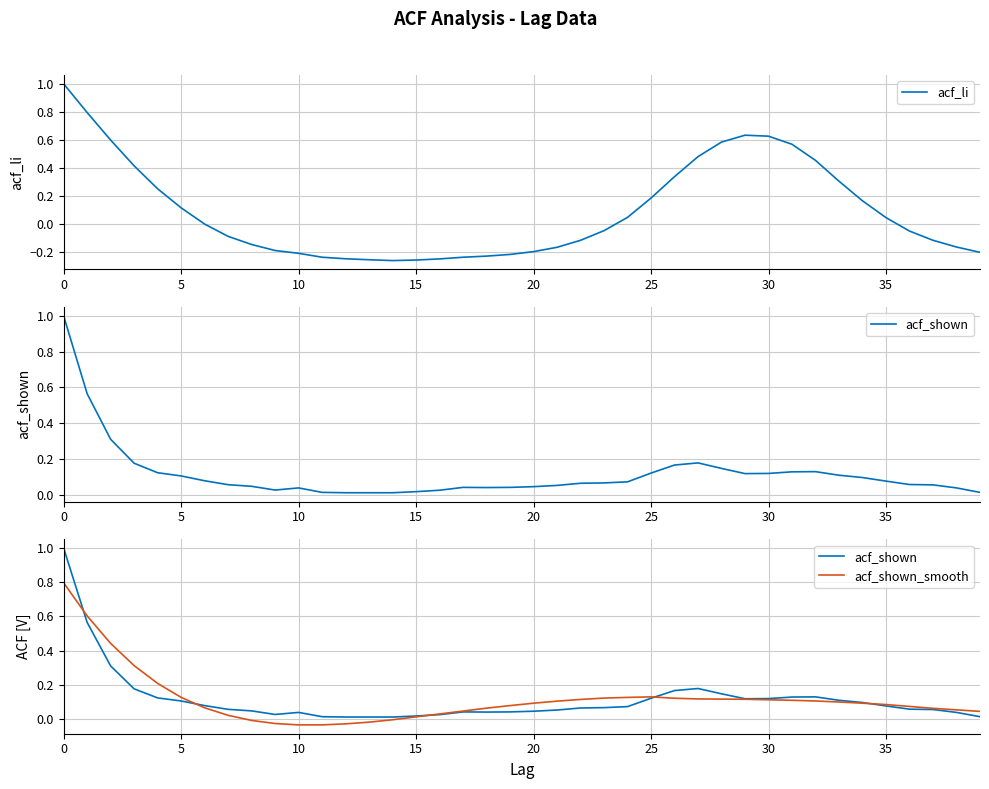

Reading left to right, transcribe all the data shown in this chart.

acf_li: 1.0	0.8	0.6	0.4	0.2	0.1	-0.0	-0.1	-0.1	-0.2	-0.2	-0.2	-0.2	-0.3	-0.3	-0.3	-0.3	-0.2	-0.2	-0.2	-0.2	-0.2	-0.1	-0.0	0.0	0.2	0.3	0.5	0.6	0.6	0.6	0.6	0.5	0.3	0.2	0.0	-0.1	-0.1	-0.2	-0.2
acf_shown: 1.0	0.6	0.3	0.2	0.1	0.1	0.1	0.1	0.0	0.0	0.0	0.0	0.0	0.0	0.0	0.0	0.0	0.0	0.0	0.0	0.0	0.1	0.1	0.1	0.1	0.1	0.2	0.2	0.1	0.1	0.1	0.1	0.1	0.1	0.1	0.1	0.1	0.1	0.0	0.0
acf_shown_smooth: 0.8	0.6	0.4	0.3	0.2	0.1	0.1	0.0	-0.0	-0.0	-0.0	-0.0	-0.0	-0.0	-0.0	0.0	0.0	0.0	0.1	0.1	0.1	0.1	0.1	0.1	0.1	0.1	0.1	0.1	0.1	0.1	0.1	0.1	0.1	0.1	0.1	0.1	0.1	0.1	0.1	0.0